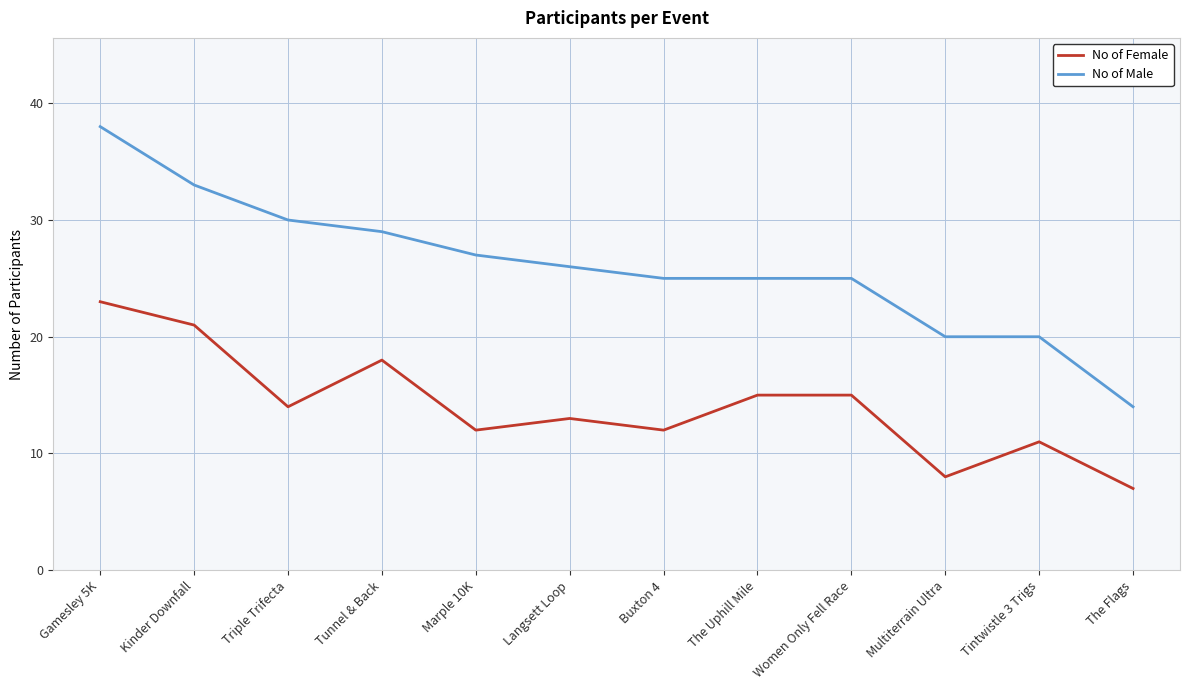

What position from the left is Multiterrain Ultra?

10